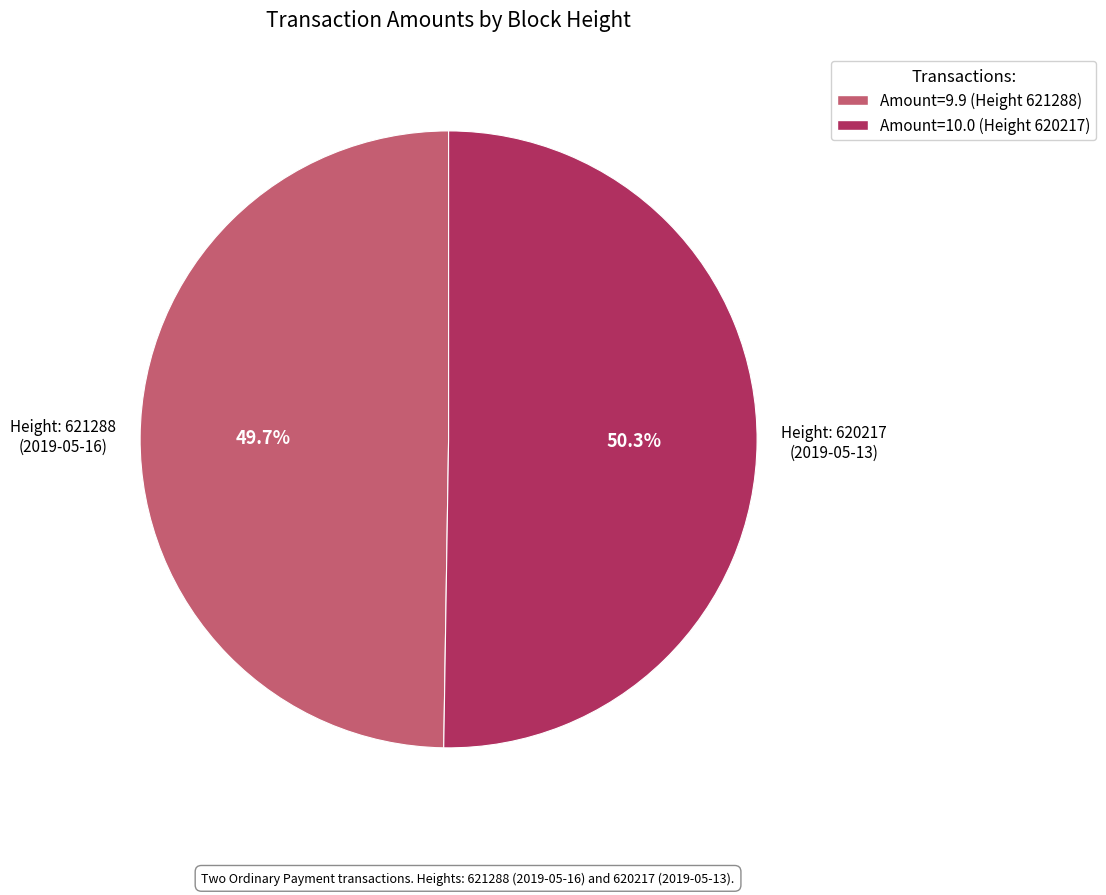

How many segments does this pie chart have?

2